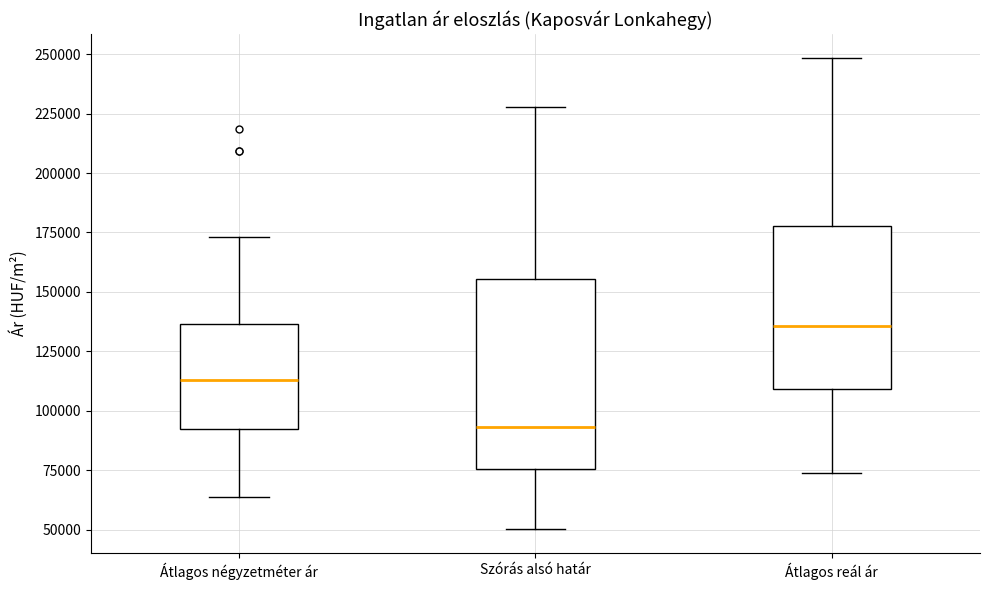

Reading left to right, transcribe this box plot: for each box, give where its median line is, the range the box spans, and where its two whiskers end, as read against the y-axis. The values are not printed on the chart, so give them approximately, as read against the axis.

Átlagos négyzetméter ár: median 115000, box 95000 to 135000, whiskers 65000 to 175000
Szórás alsó határ: median 95000, box 75000 to 155000, whiskers 50000 to 230000
Átlagos reál ár: median 135000, box 110000 to 180000, whiskers 75000 to 250000